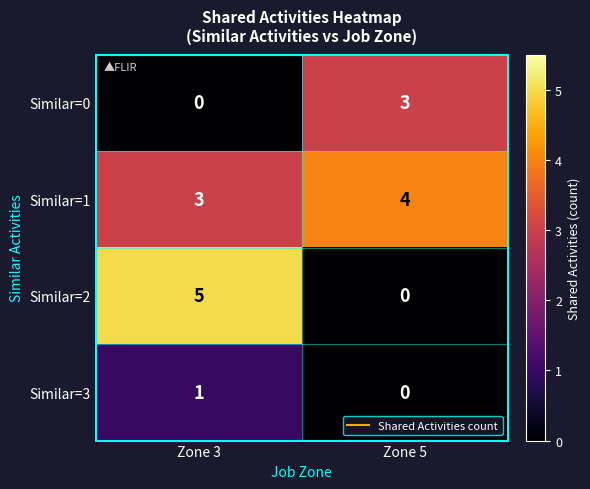

Rank the series at Zone 3 from highest to lowest value.

Similar=2, Similar=1, Similar=3, Similar=0